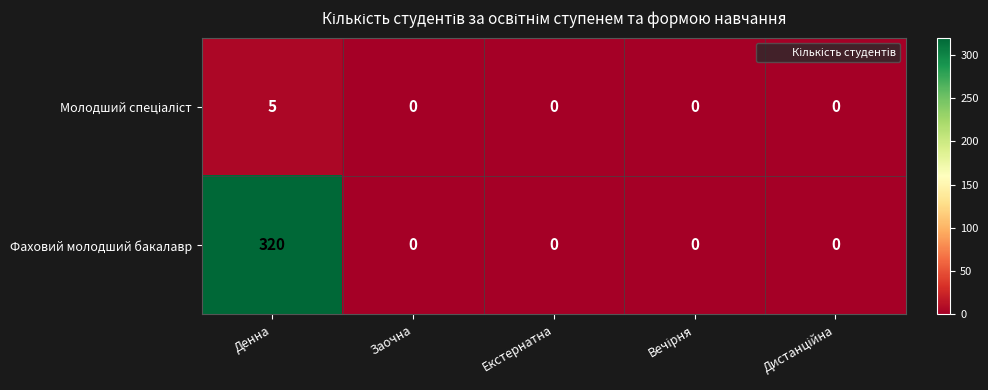

What is the difference between the Фаховий молодший бакалавр values at Денна and Екстернатна?

320